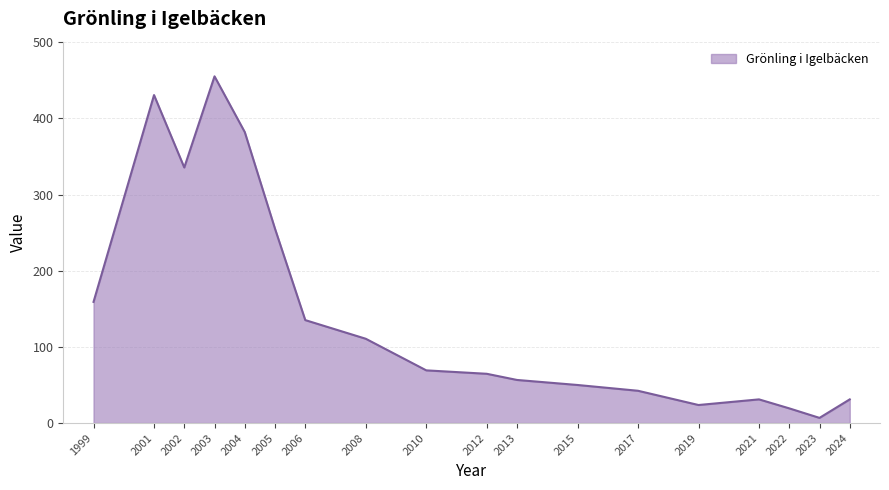

The chart shows a value of 88.3 at 2012. True or false?

False